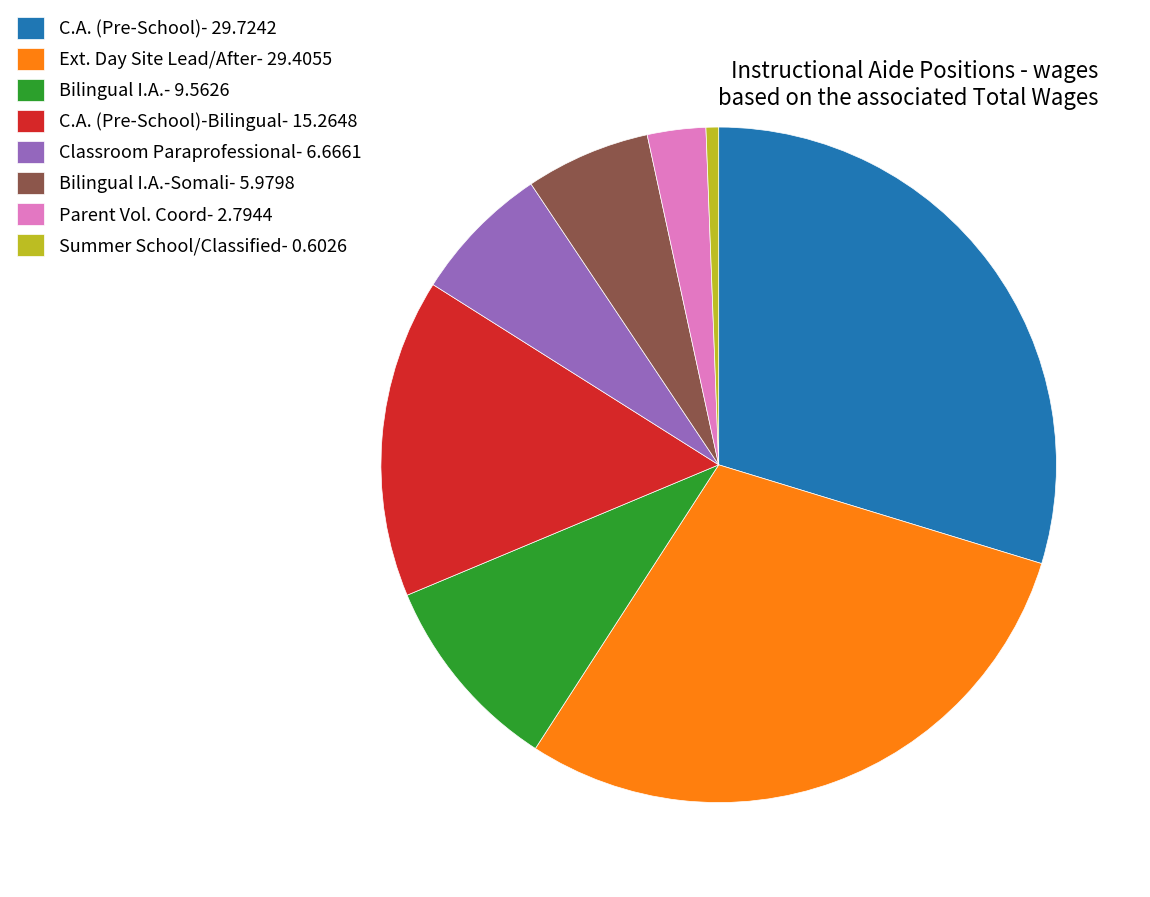

Approximately how many times larger is the value at Bilingual I.A.- 9.5626 compared to C.A. (Pre-School)-Bilingual- 15.2648?

0.6